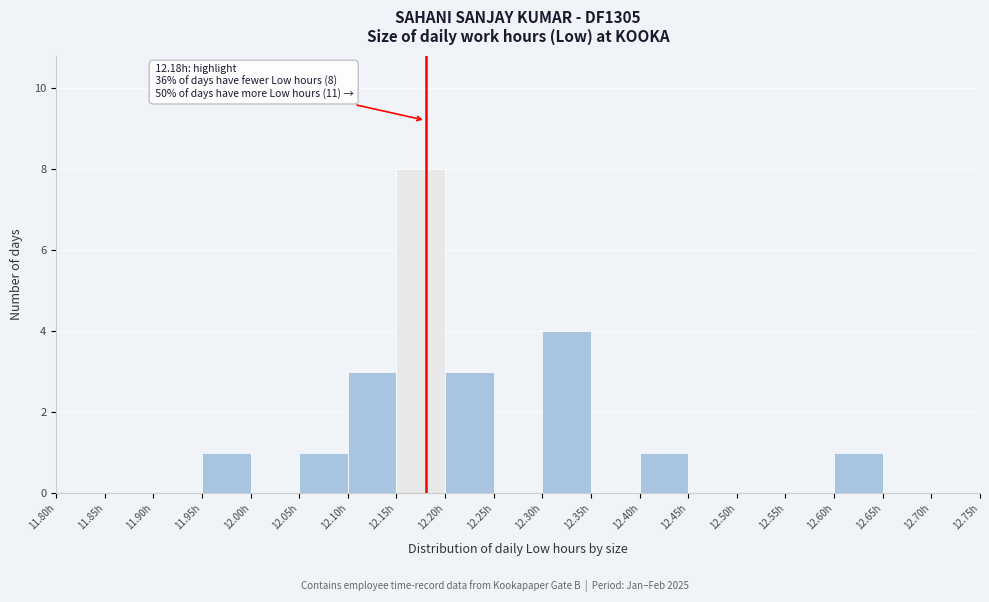

Which range on the x-axis has the tallest bar?

12.15 to 12.20